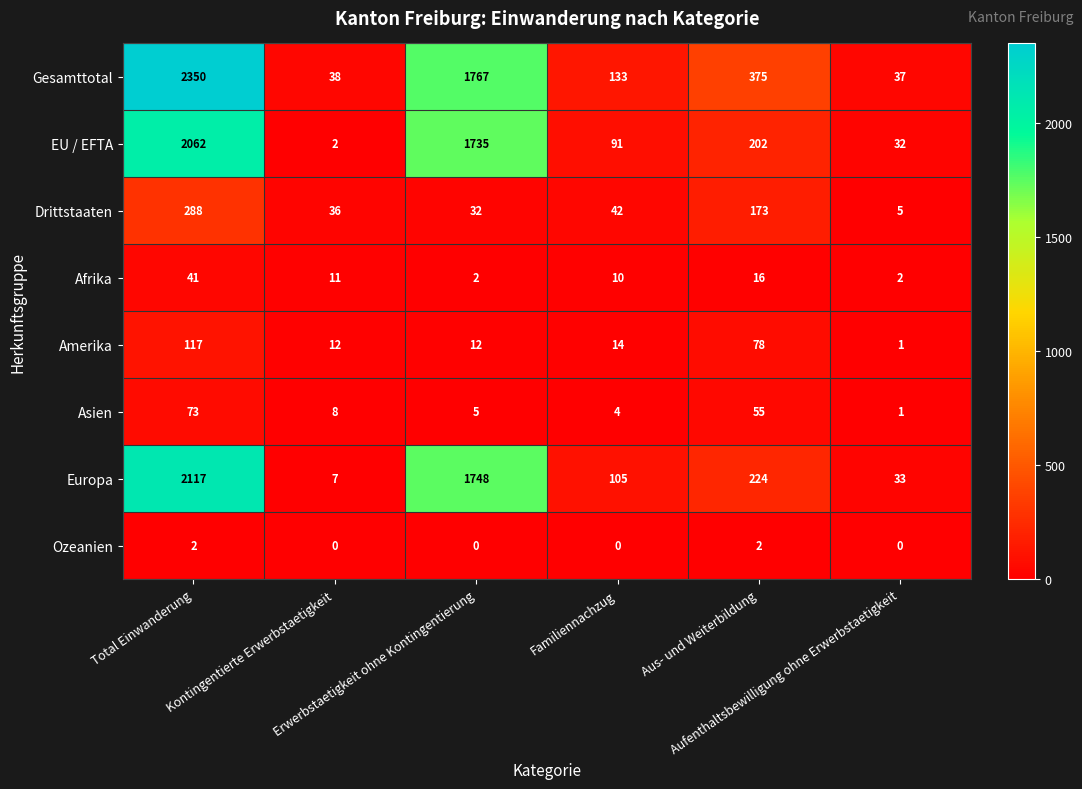

What is the sum of all Afrika values?

82